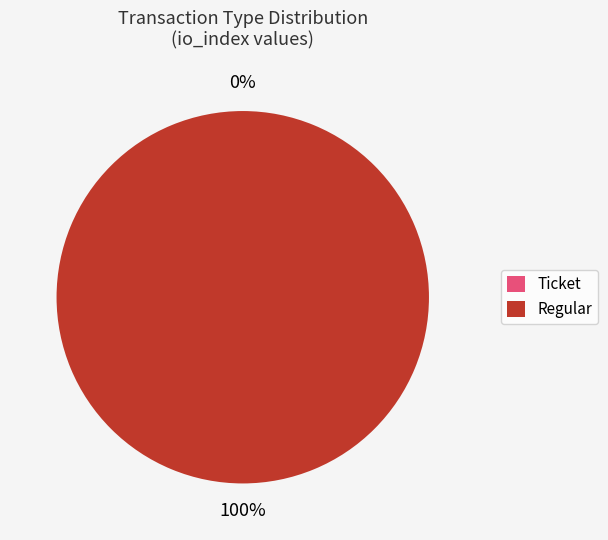

What is the change in value from Ticket to Regular?

+14